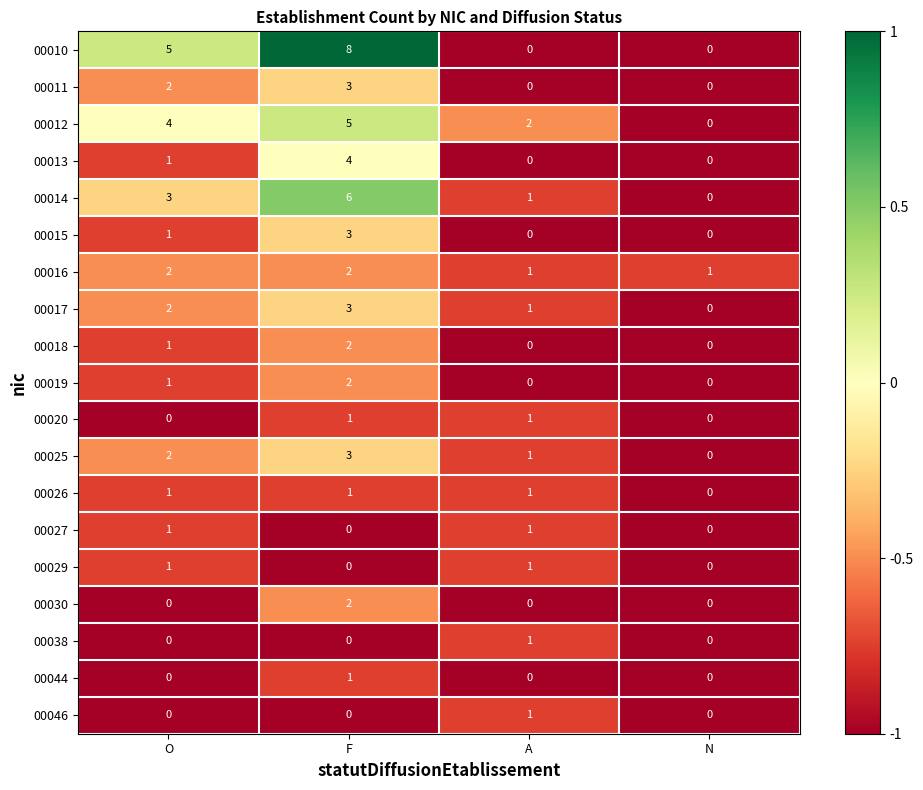

What is the sum of the 00013 values at F and N?

4